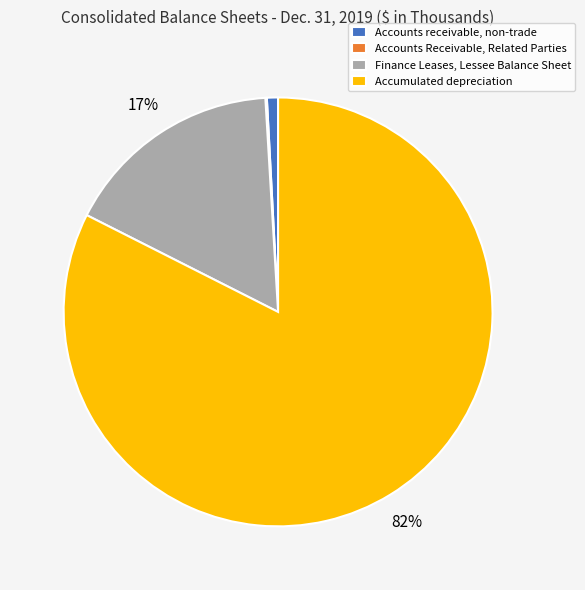

Does Accumulated depreciation represent more than half of the total?

Yes